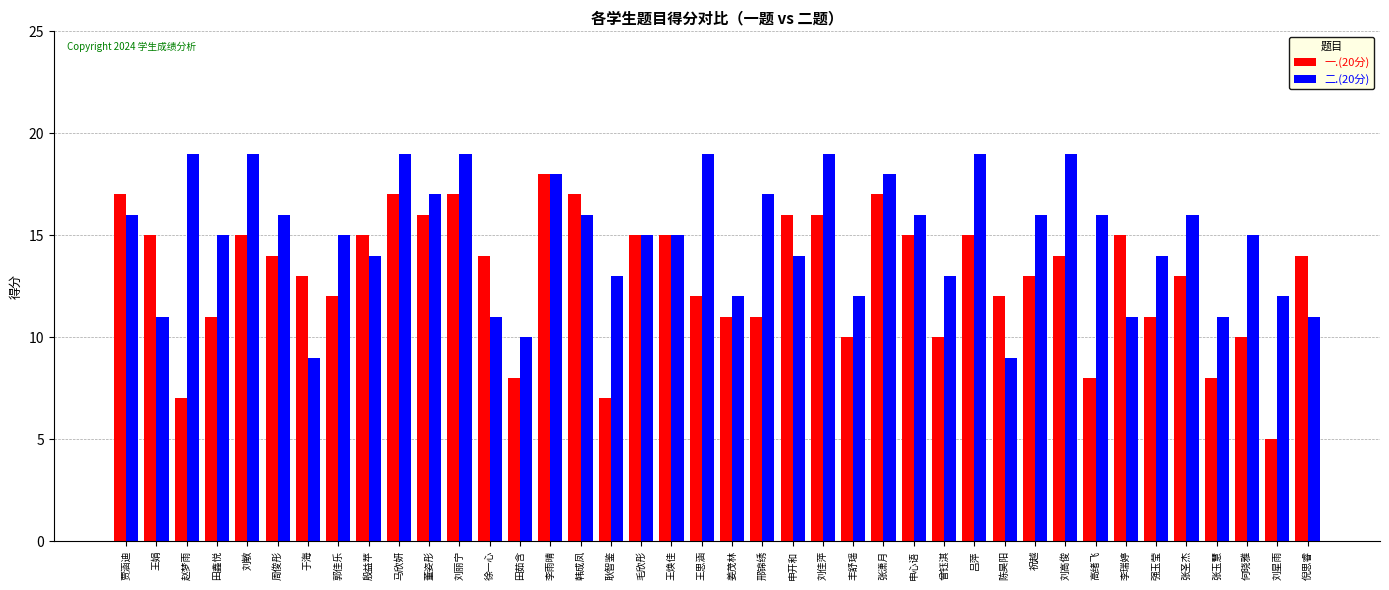

What is the sum of all 一.(20分) values?

519